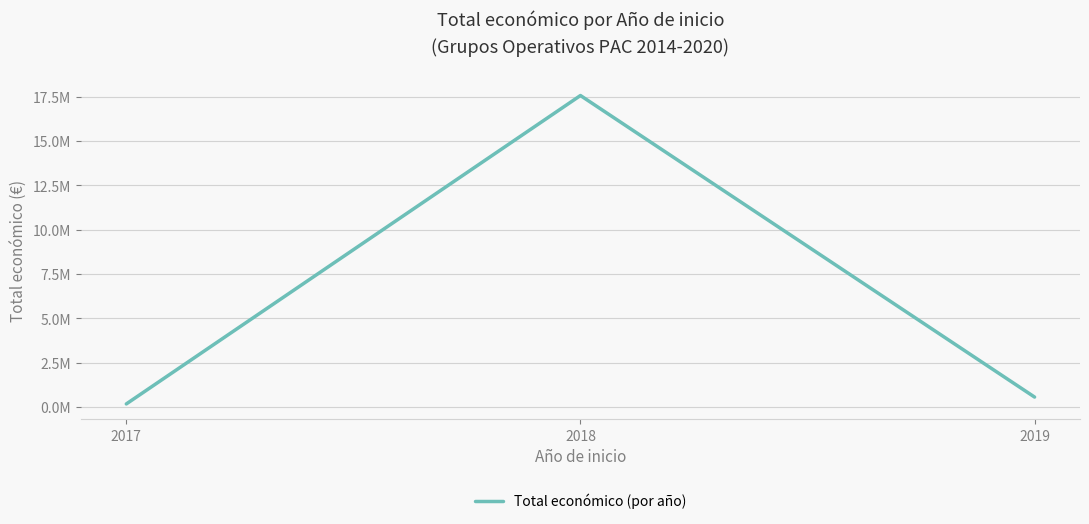

Does the chart display data point markers on the line(s)?

No